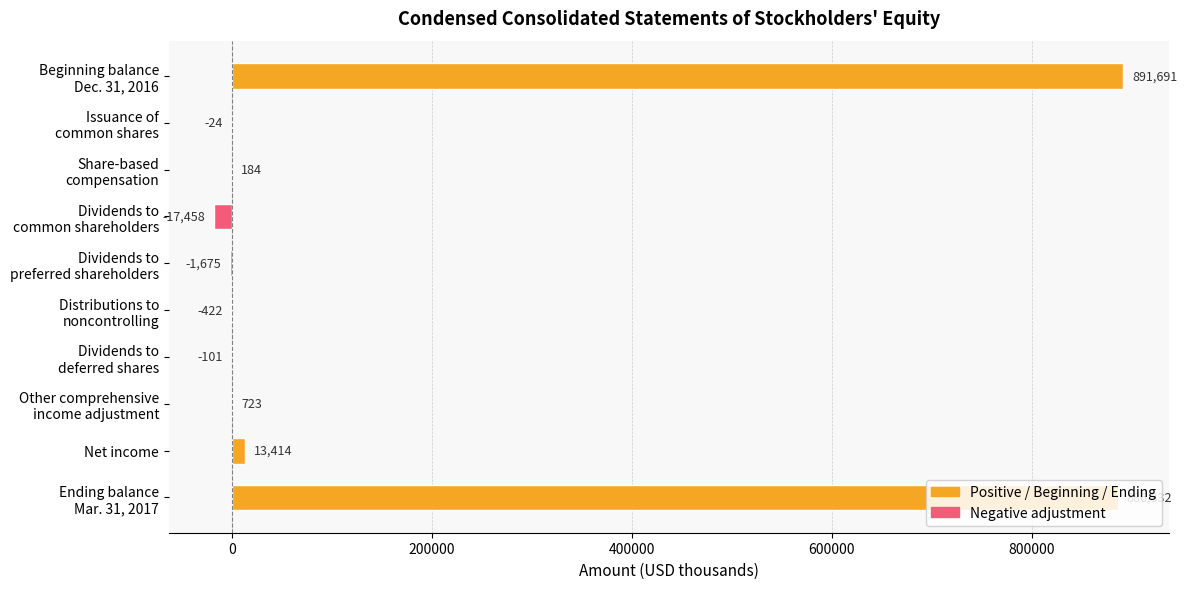

What is the sum of all values?

1772664